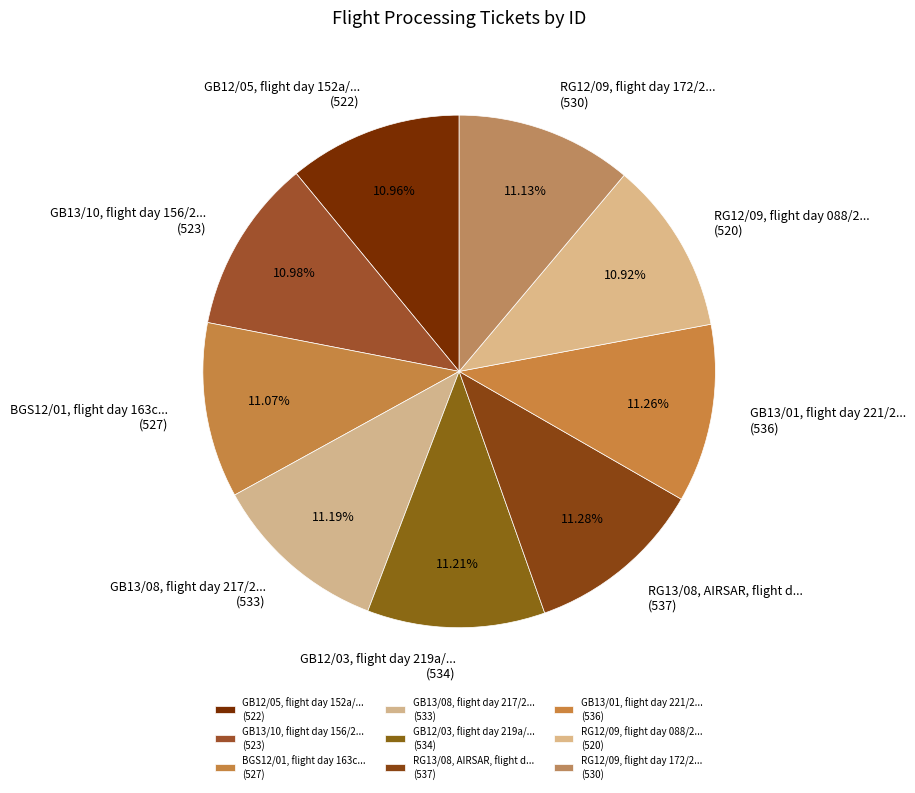

Does RG13/08, AIRSAR, flight d... (537) represent more than half of the total?

No